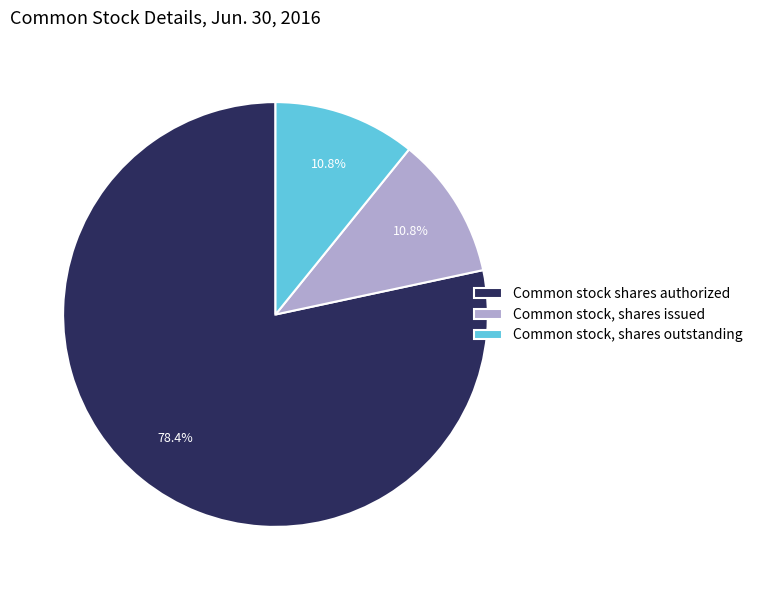

To the nearest percent, what portion does Common stock shares authorized represent?

78%